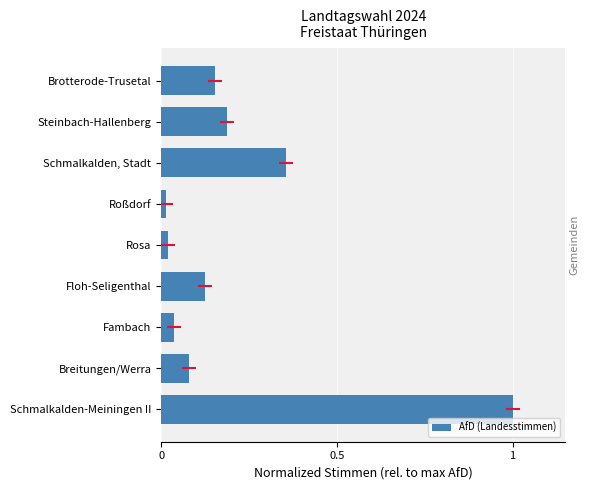

How many bars are there in total?

9